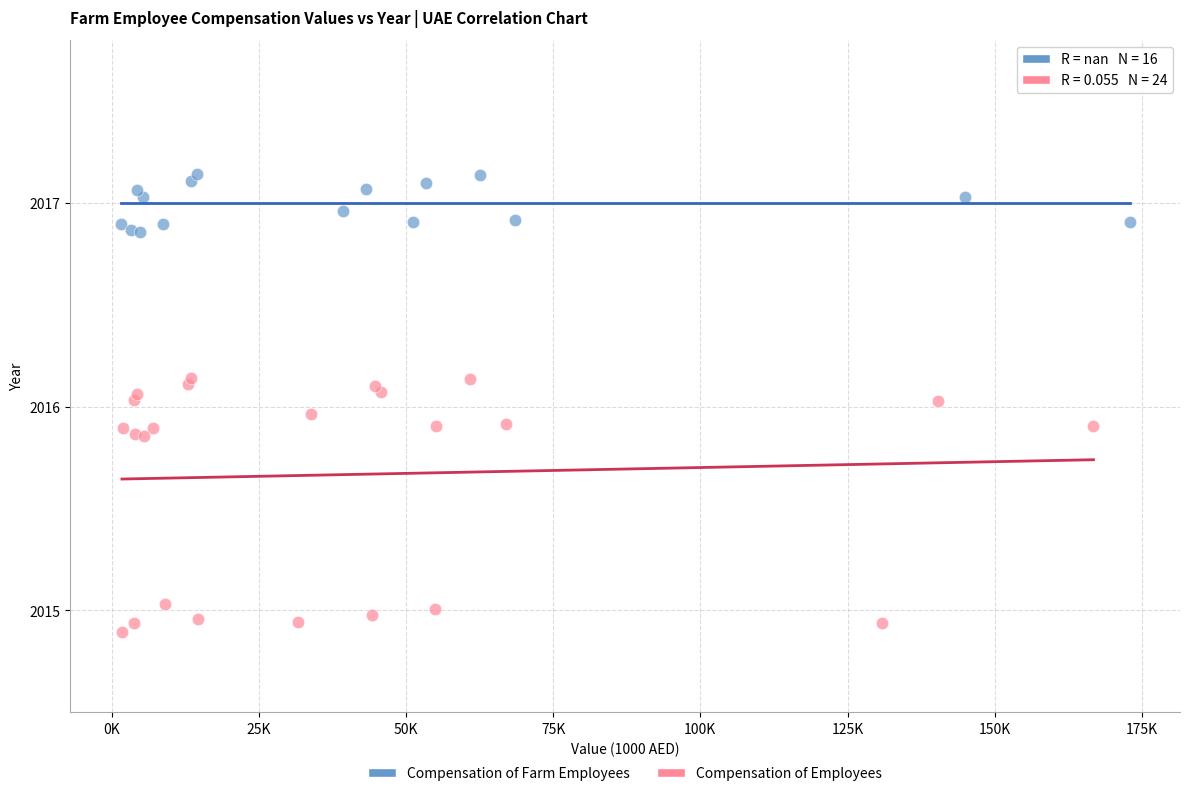

Which series contains the lowest Y value?

Compensation of Employees